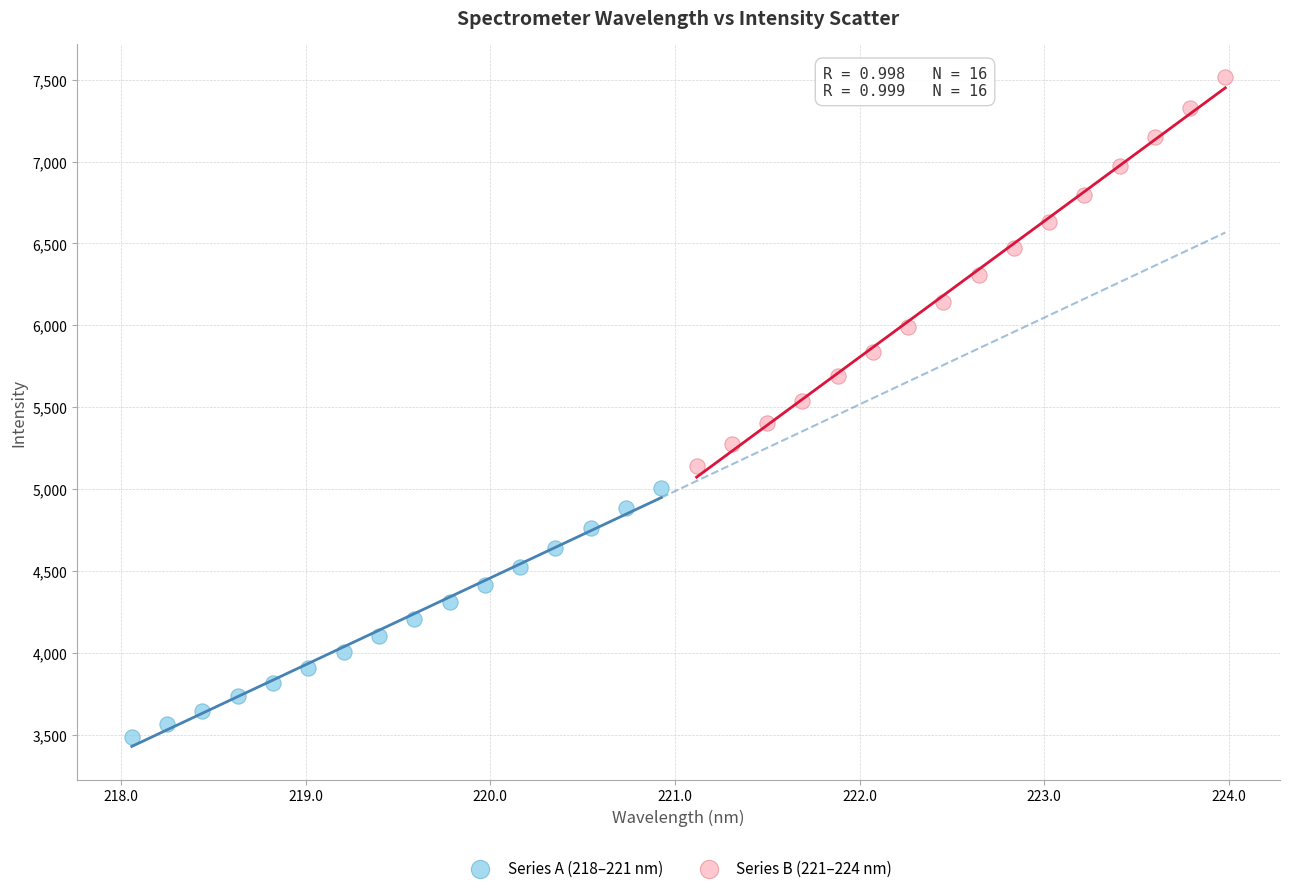

Which series has the largest Y range (max minus min)?

Series B (221–224 nm)